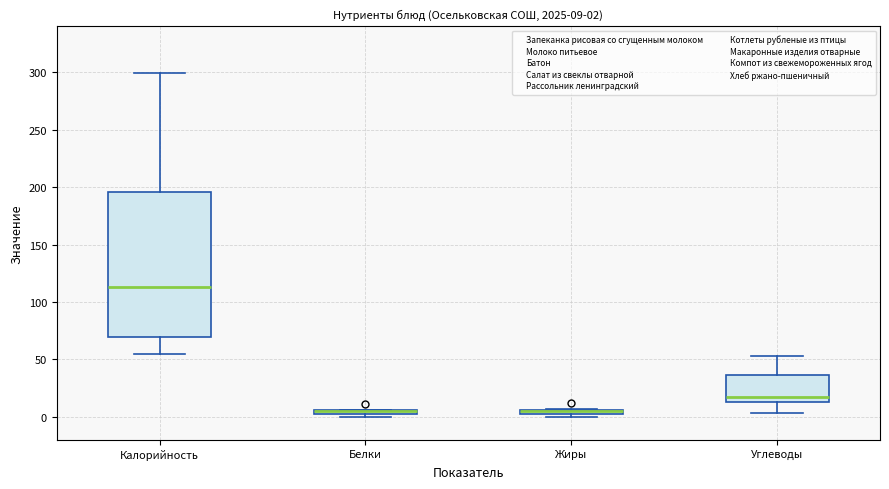

Comparing the boxes themselves (not the whiskers), which one is the tallest?

Калорийность